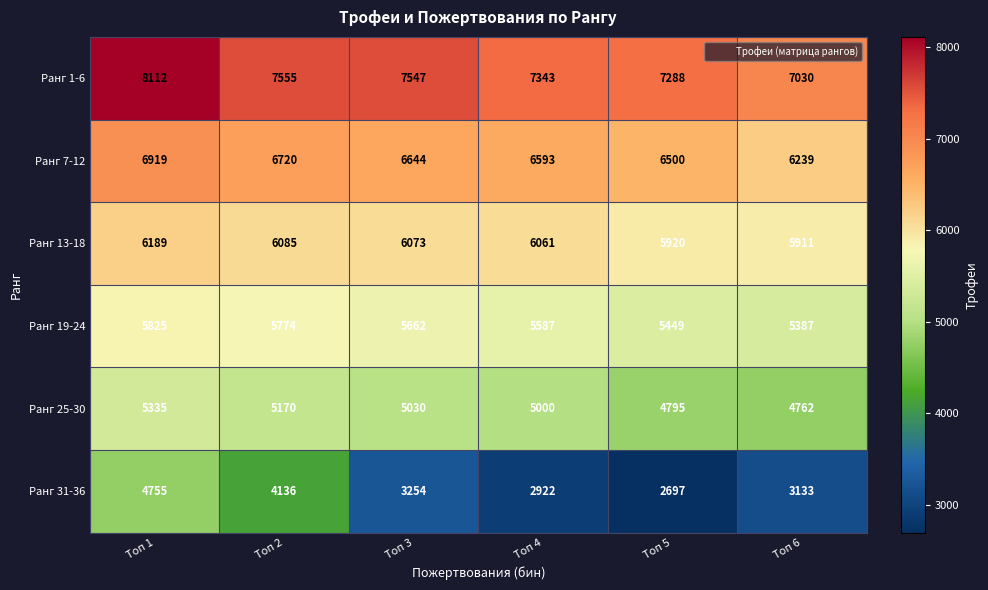

Where does the Ранг 1-6 series first go above 7547?

Топ 1